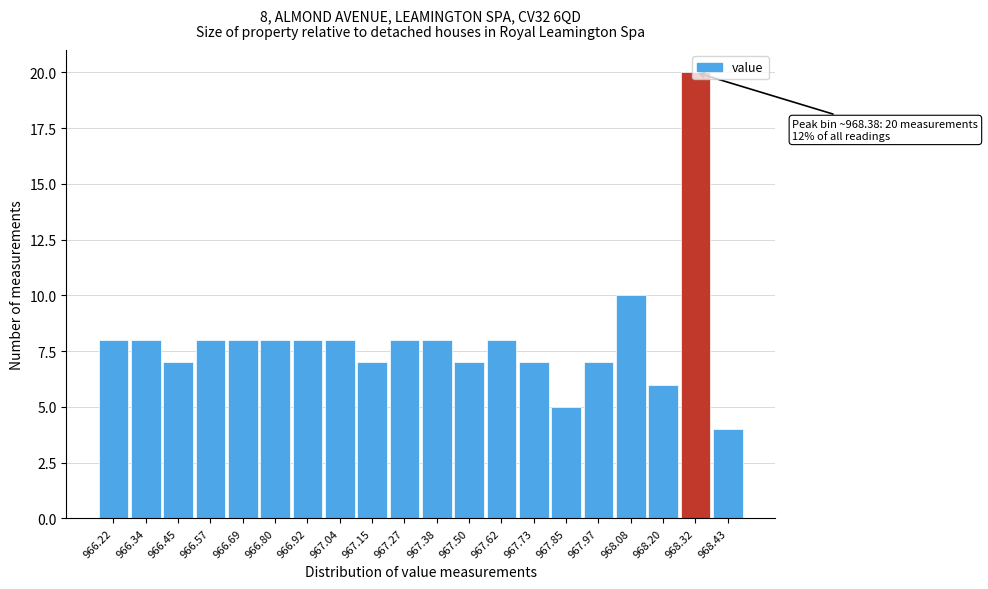

What is the difference between the maximum and minimum values?

16